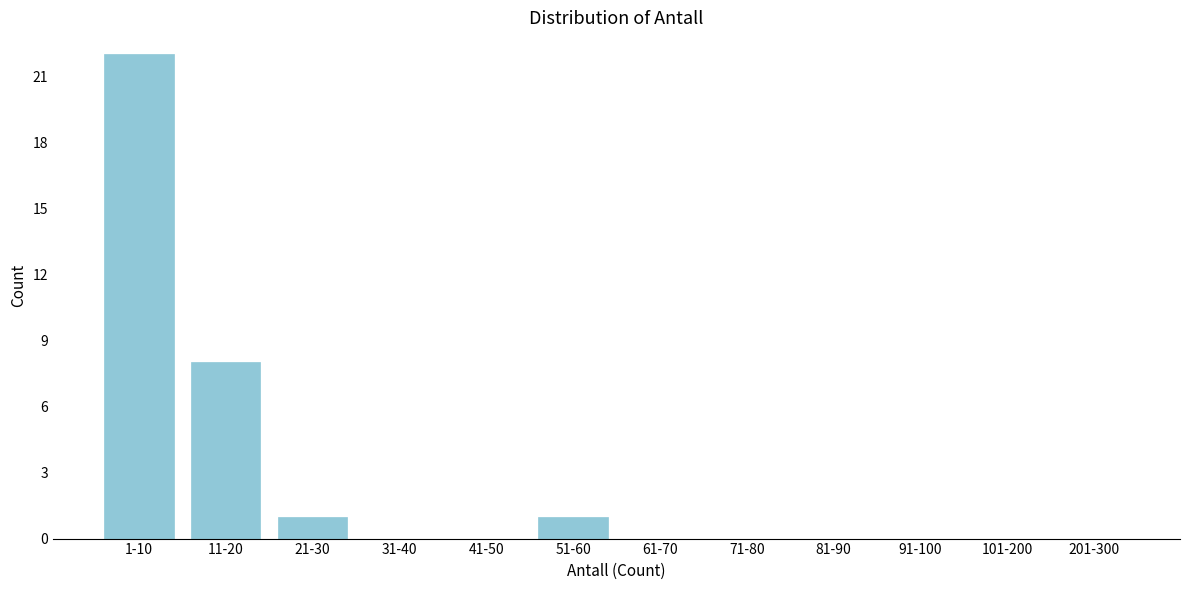

Reading left to right, what are all the values shown in this chart?

1-10=22	11-20=8	21-30=1	31-40=0	41-50=0	51-60=1	61-70=0	71-80=0	81-90=0	91-100=0	101-200=0	201-300=0